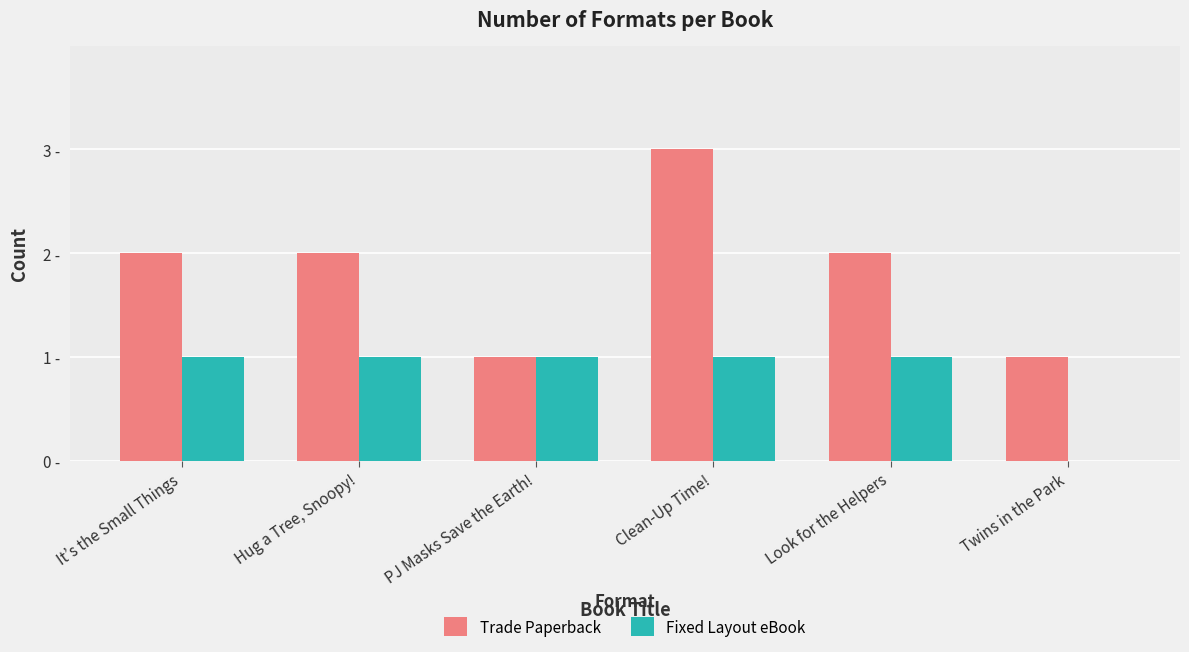

Rank the series at Hug a Tree, Snoopy! from highest to lowest value.

Trade Paperback, Fixed Layout eBook